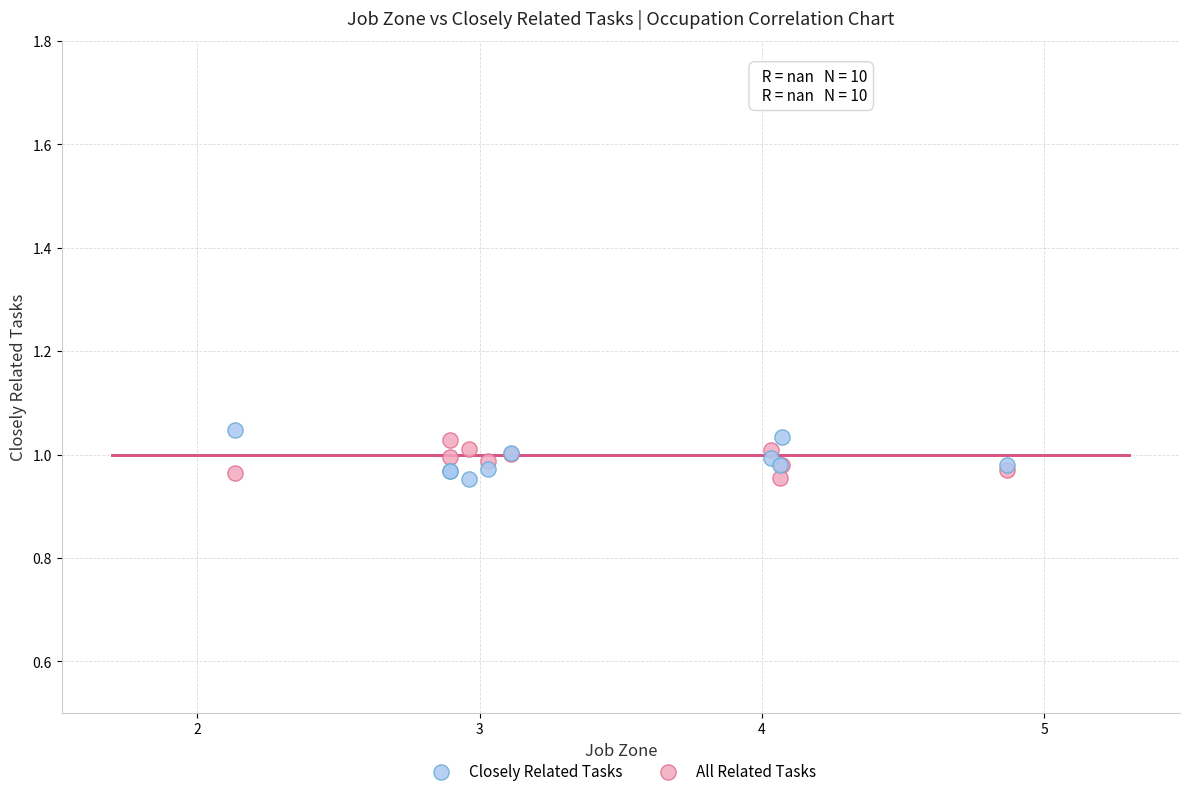

Which series contains the highest Y value?

Closely Related Tasks